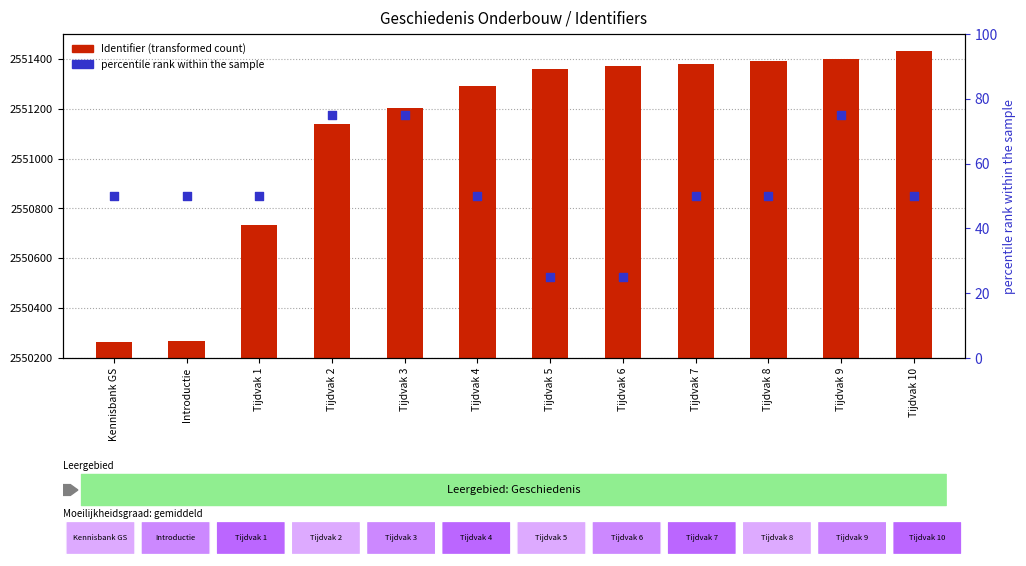

Which series contains the lowest Y value?

percentile rank within the sample